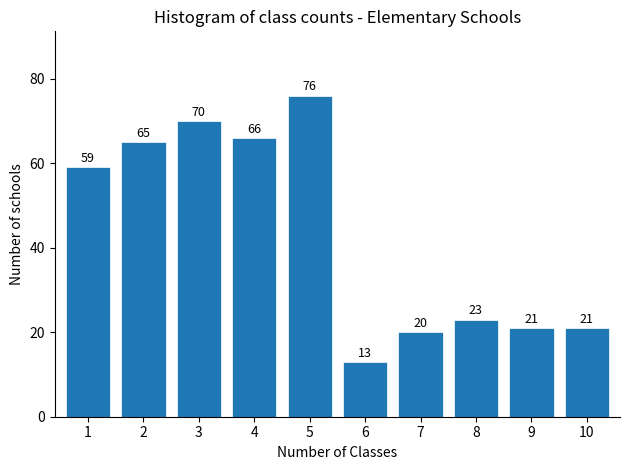

Reading left to right, transcribe all the data shown in this chart.

59	65	70	66	76	13	20	23	21	21